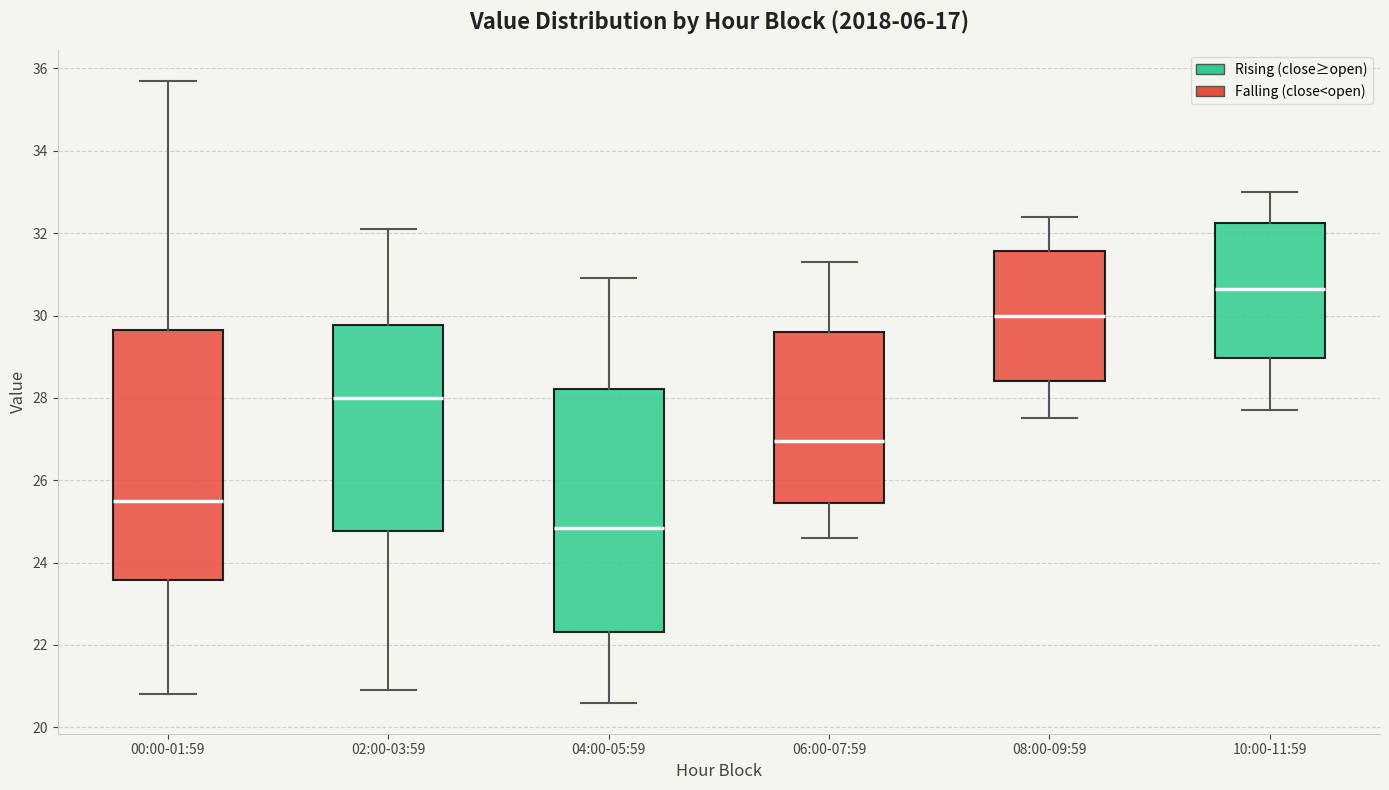

Which box has the lowest median line?

04:00-05:59